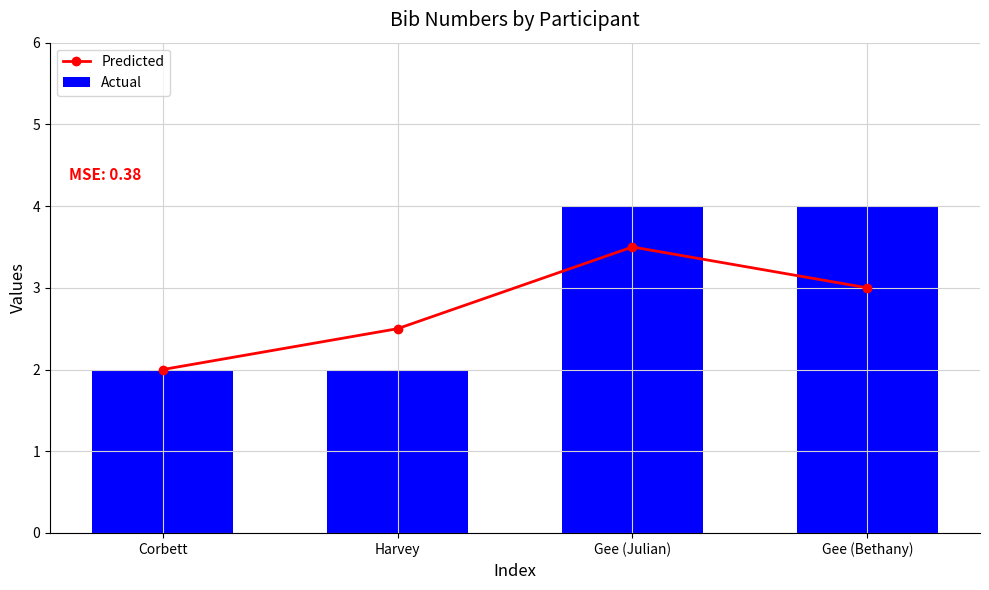

Which series has the largest total across all categories?

Actual